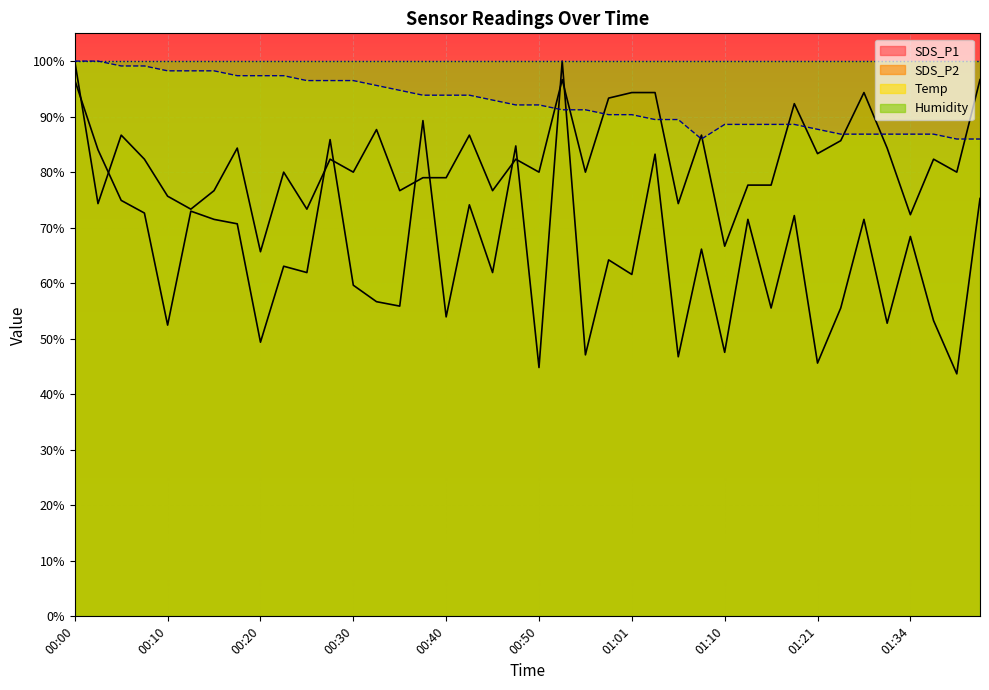

Reading right to left, what are all the values shown in this chart?

SDS_P1: 01:41=75.3	01:39=43.7	01:36=53.2	01:34=68.4	01:31=52.8	01:29=71.5	01:26=55.5	01:21=45.6	01:18=72.2	01:16=55.5	01:13=71.5	01:10=47.5	01:08=66.1	01:05=46.8	01:03=83.2	01:01=61.6	00:58=64.2	00:55=47.1	00:53=100.0	00:50=44.8	00:47=84.7	00:45=61.9	00:42=74.1	00:40=53.9	00:37=89.3	00:35=55.9	00:32=56.7	00:30=59.6	00:27=85.9	00:25=61.9	00:23=63.1	00:20=49.4	00:18=70.7	00:15=71.5	00:13=73.0	00:10=52.5	00:07=72.6	00:05=74.9	00:03=84.0	00:00=96.6
SDS_P2: 01:41=96.7	01:39=80.0	01:36=82.3	01:34=72.3	01:31=84.3	01:29=94.3	01:26=85.7	01:21=83.3	01:18=92.3	01:16=77.7	01:13=77.7	01:10=66.7	01:08=86.7	01:05=74.3	01:03=94.3	01:01=94.3	00:58=93.3	00:55=80.0	00:53=96.7	00:50=80.0	00:47=82.3	00:45=76.7	00:42=86.7	00:40=79.0	00:37=79.0	00:35=76.7	00:32=87.7	00:30=80.0	00:27=82.3	00:25=73.3	00:23=80.0	00:20=65.7	00:18=84.3	00:15=76.7	00:13=73.3	00:10=75.7	00:07=82.3	00:05=86.7	00:03=74.3	00:00=100.0
Temp: 01:41=86.0	01:39=86.0	01:36=86.8	01:34=86.8	01:31=86.8	01:29=86.8	01:26=86.8	01:21=87.7	01:18=88.6	01:16=88.6	01:13=88.6	01:10=88.6	01:08=86.0	01:05=89.5	01:03=89.5	01:01=90.4	00:58=90.4	00:55=91.2	00:53=91.2	00:50=92.1	00:47=92.1	00:45=93.0	00:42=93.9	00:40=93.9	00:37=93.9	00:35=94.7	00:32=95.6	00:30=96.5	00:27=96.5	00:25=96.5	00:23=97.4	00:20=97.4	00:18=97.4	00:15=98.2	00:13=98.2	00:10=98.2	00:07=99.1	00:05=99.1	00:03=100.0	00:00=100.0